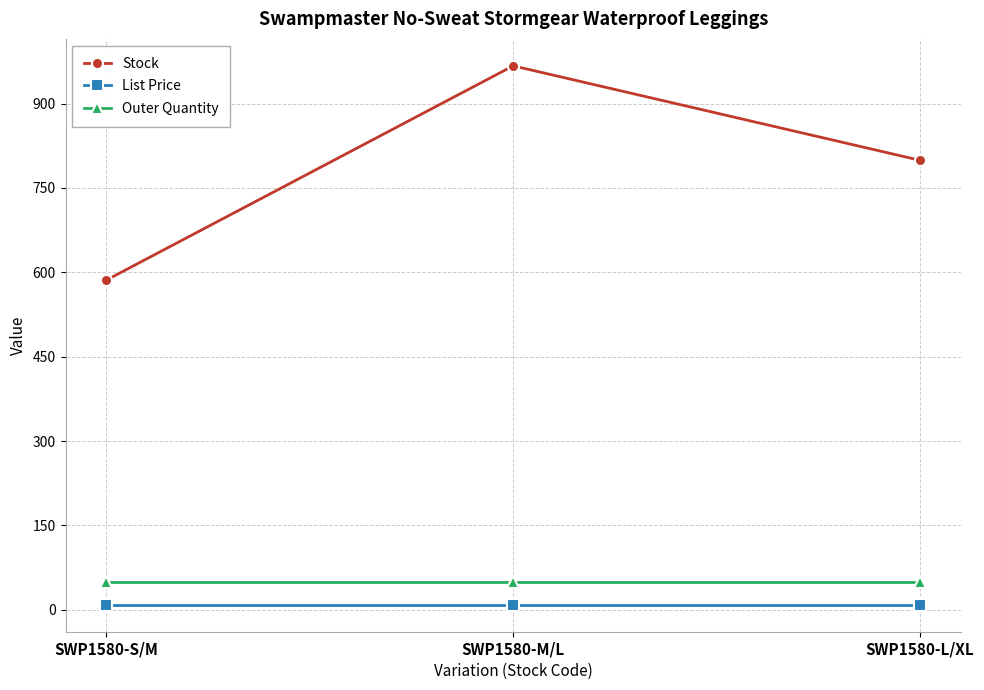

What is the highest value of the Outer Quantity series?

50.0